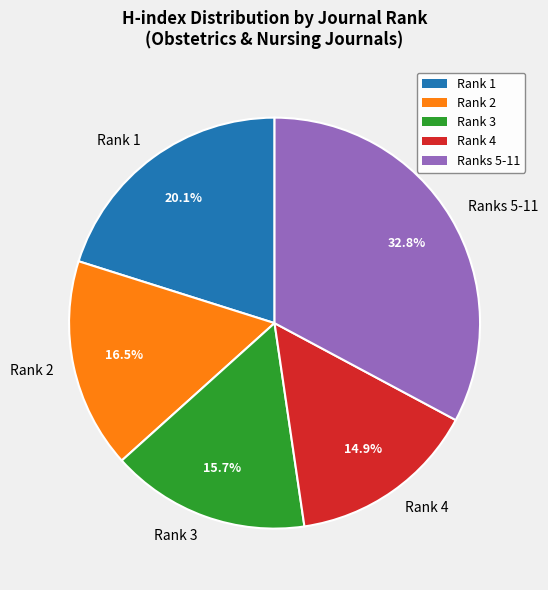

Count the number of slices in the pie.

5